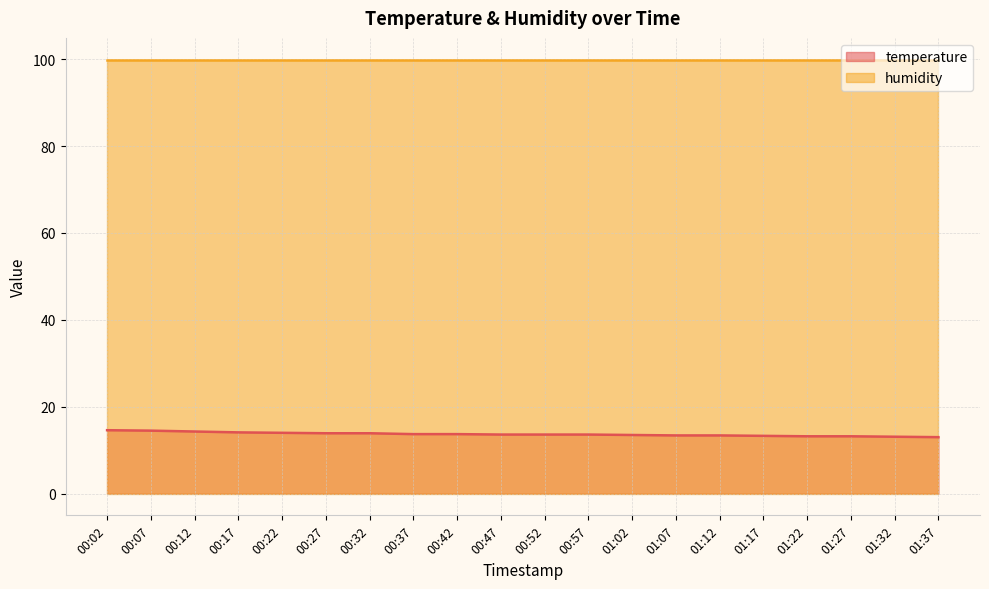

How many lines are shown in the chart?

2